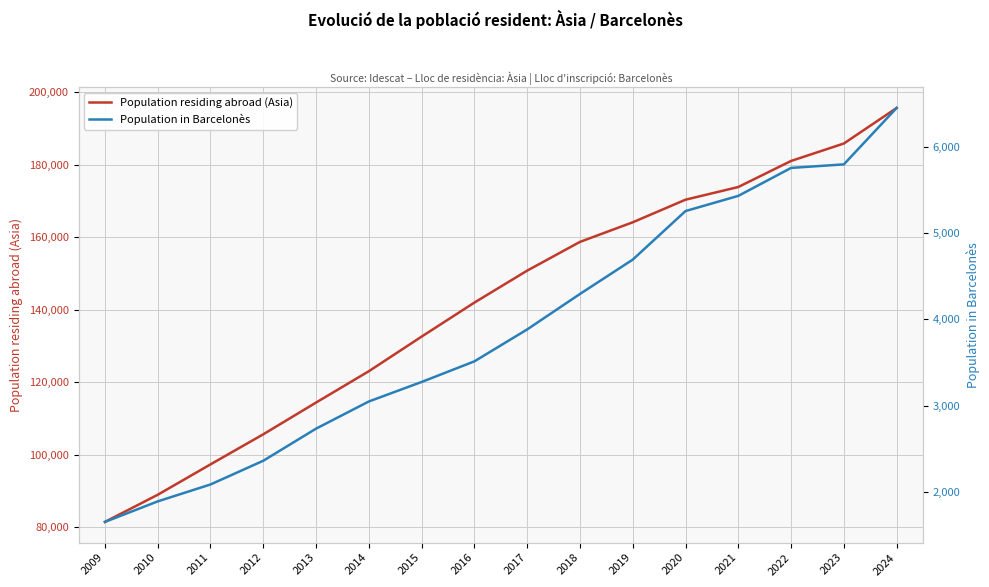

Rank the series by their average value, from lowest to highest.

Population in Barcelonès, Population residing abroad (Asia)